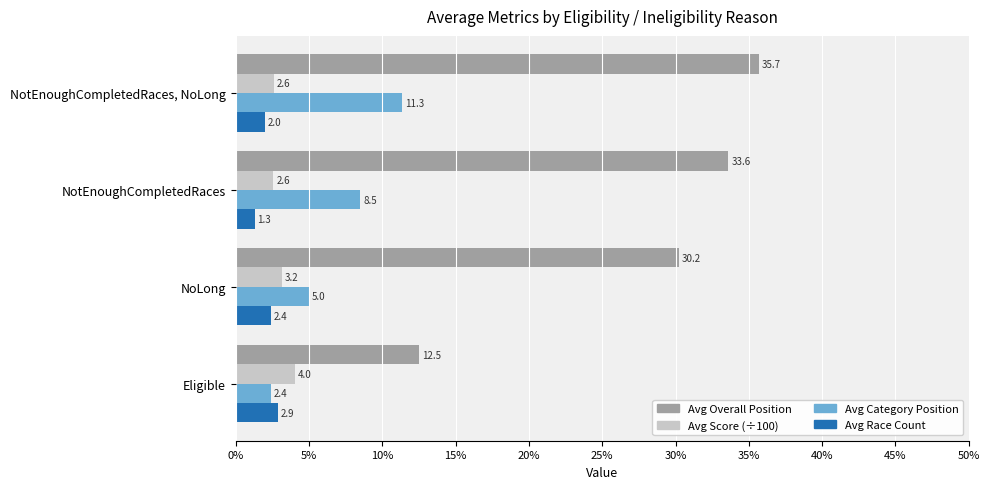

At which category does the chart reach its minimum across all series?

NotEnoughCompletedRaces